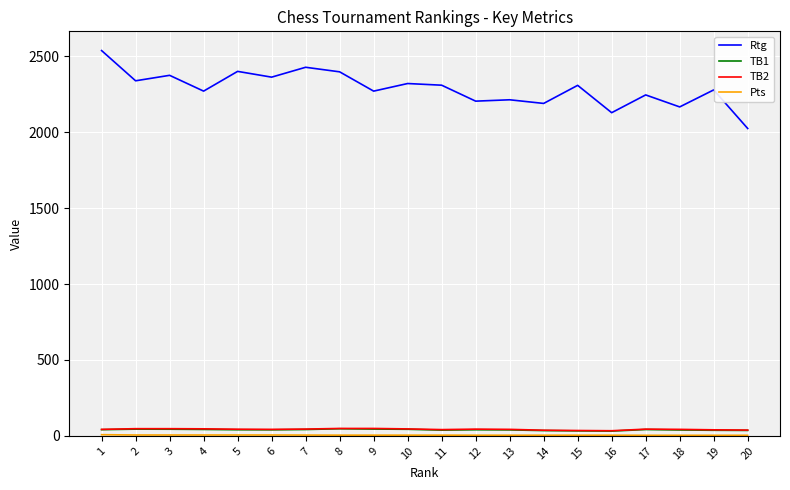

What is the greatest value displayed?

2537.0